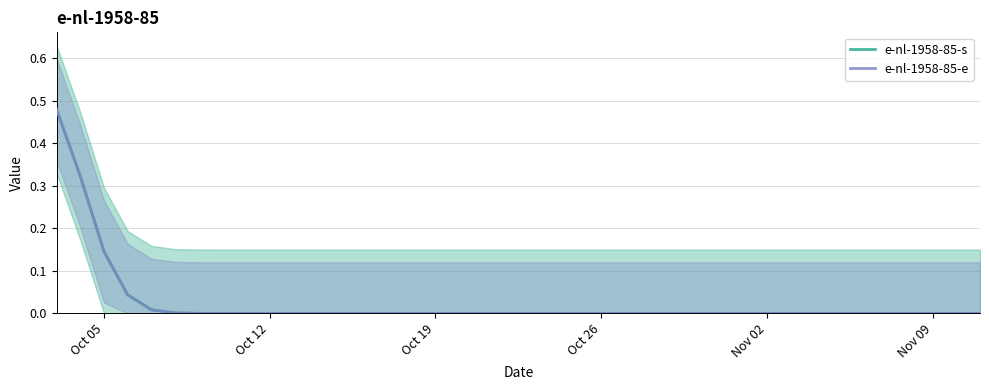

True or false: e-nl-1958-85-e has more than 2 points higher than both neighbors.

False